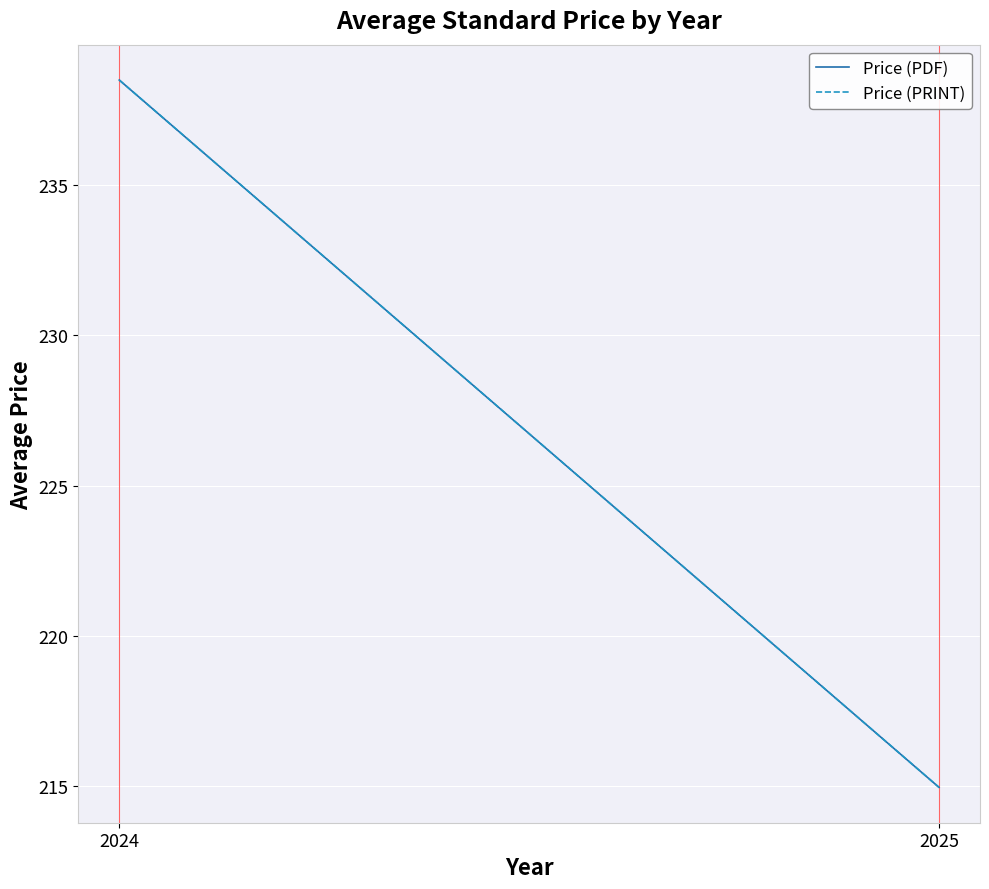

What is the minimum value shown in the chart?

215.0